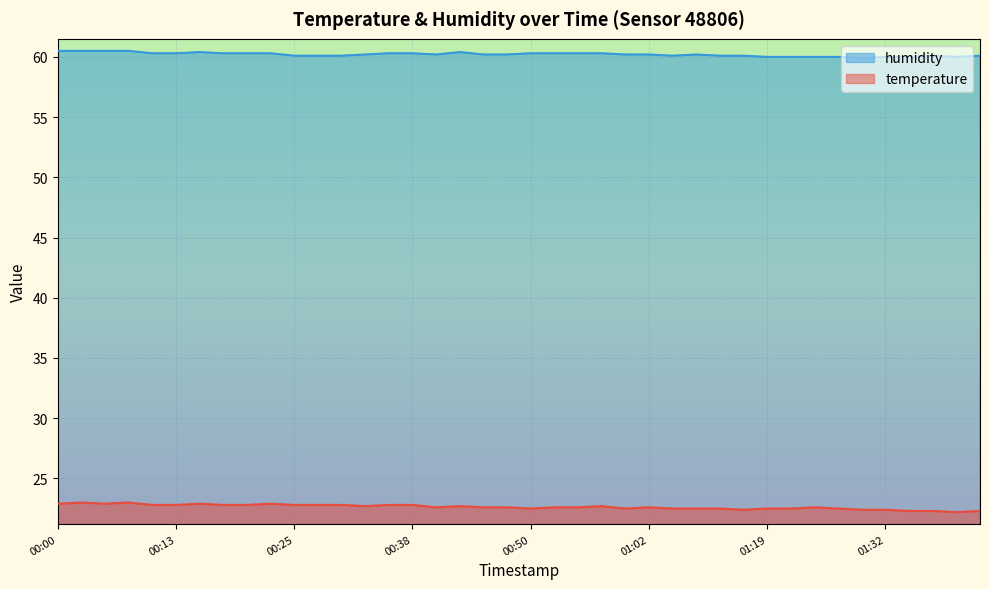

What is the difference between the second highest and minimum values in the humidity series?

0.6